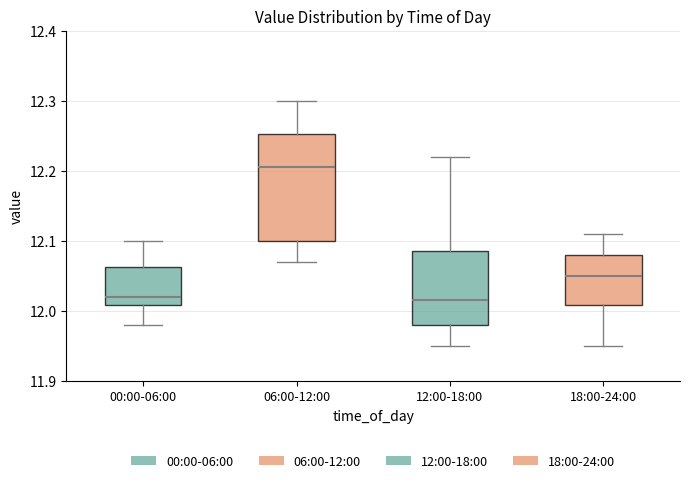

Comparing the boxes themselves (not the whiskers), which one is the tallest?

06:00-12:00